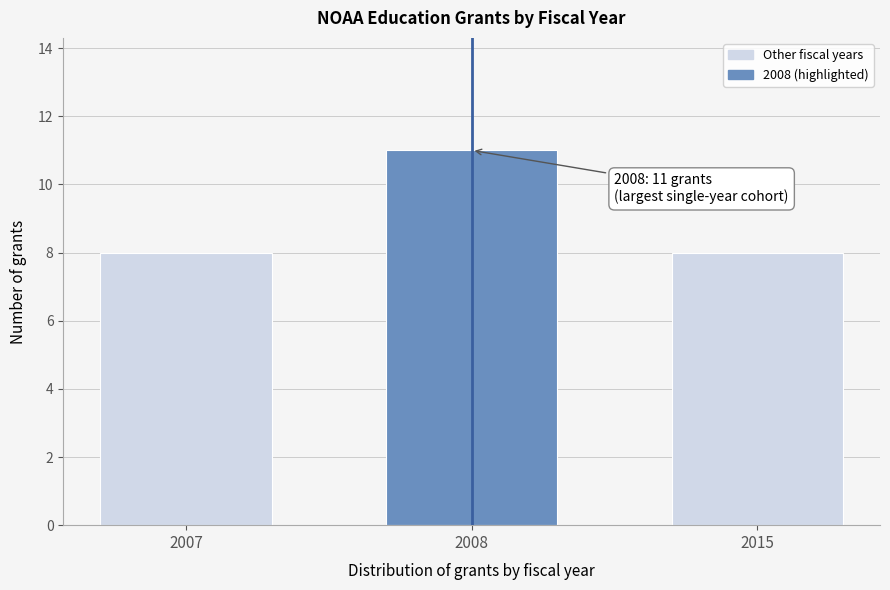

Reading right to left, extract all data points from this chart.

2015=8	2008=11	2007=8